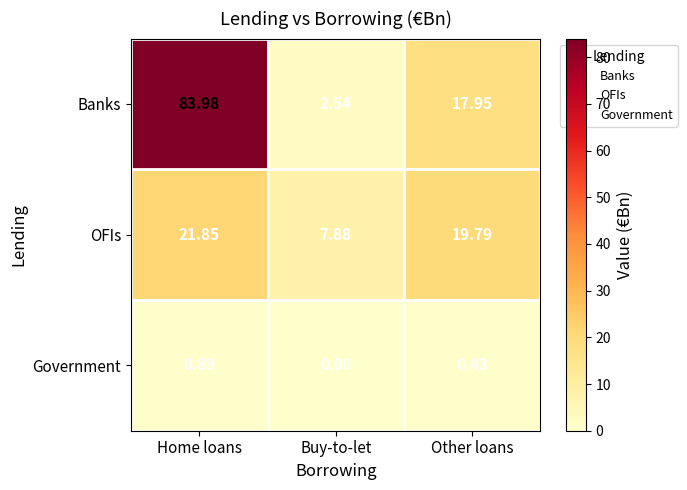

Which series has the largest total across all categories?

Banks